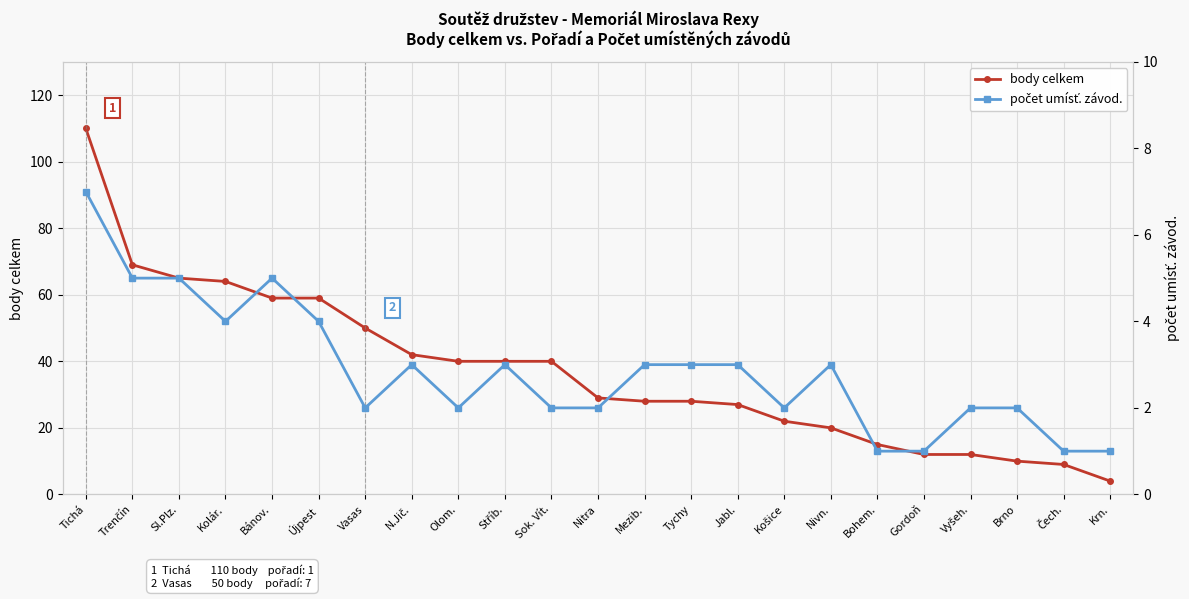

True or false: počet umísť. závod. and body celkem cross at least once.

False